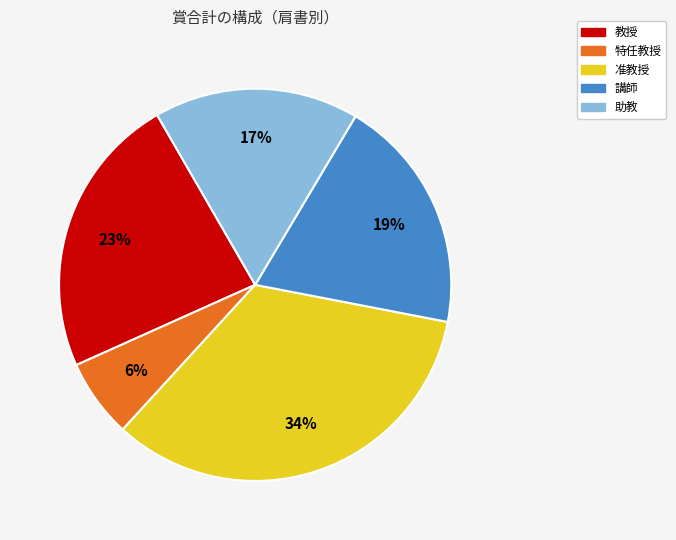

Is there any slice that represents more than half of the pie?

No